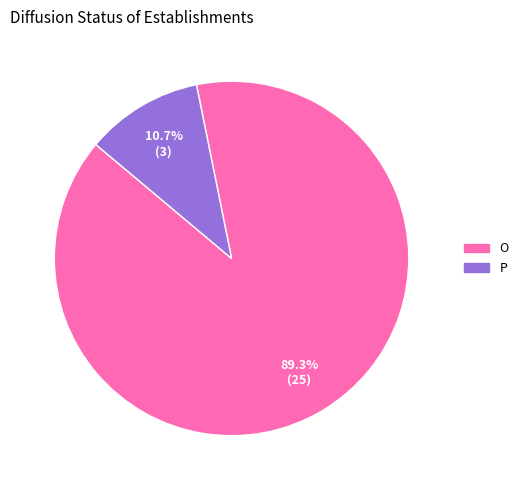

Combined, do P and O account for over 50%?

Yes